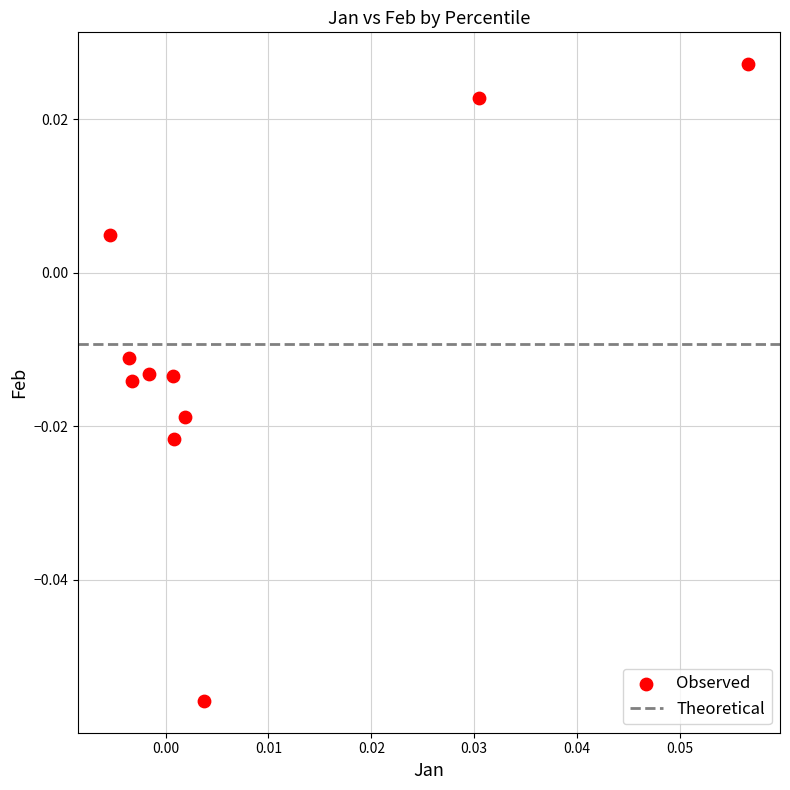

Count the number of points in this scatter plot.

10